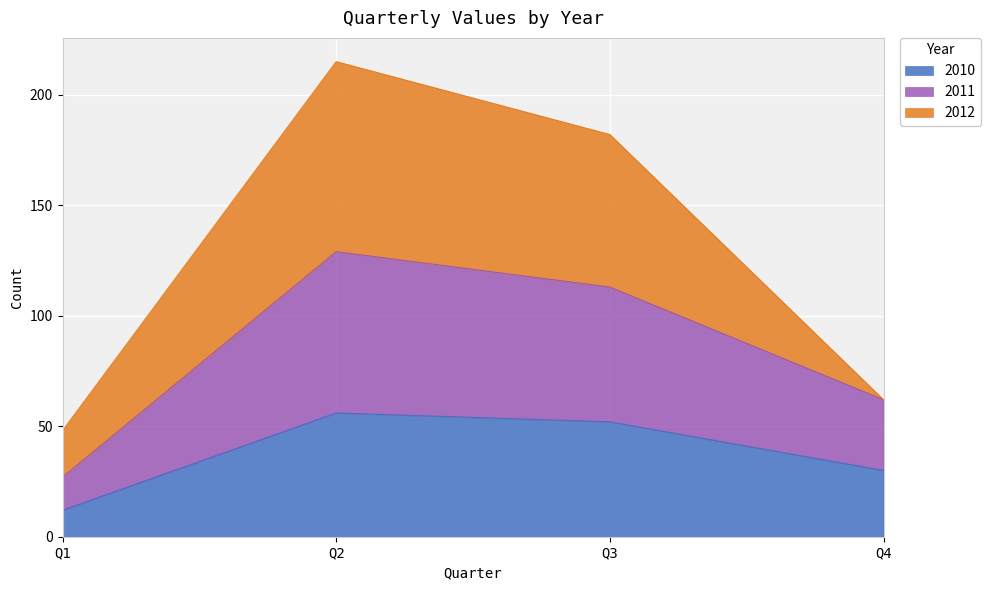

True or false: 2010 has more than 0 interior local peaks.

True